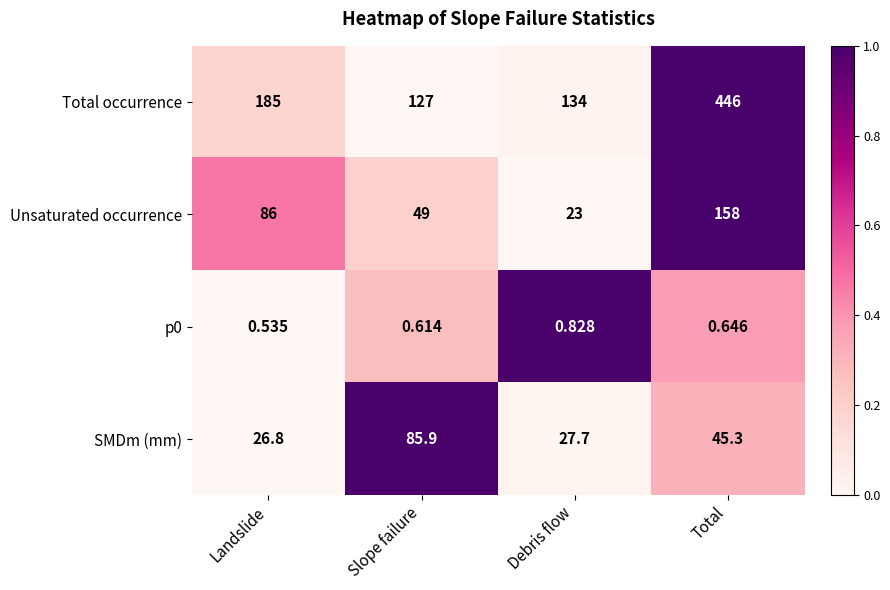

List the labels in order of SMDm (mm) value, largest first.

Slope failure, Total, Debris flow, Landslide